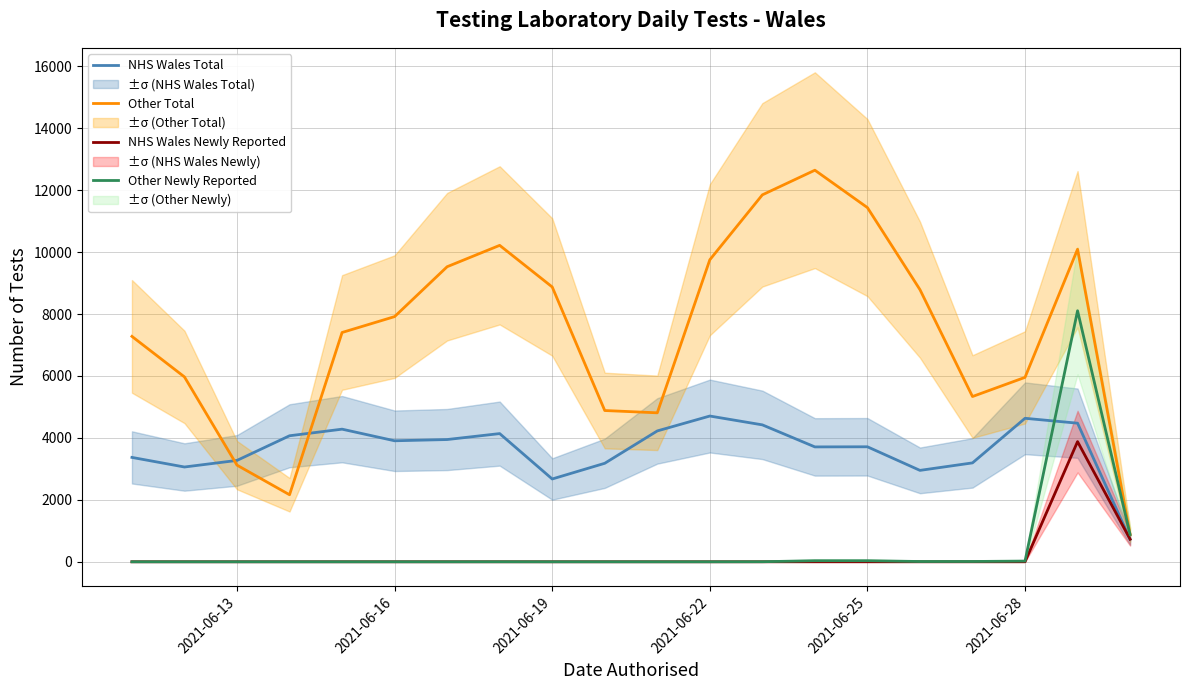

What is the maximum value for Other Newly Reported?

8107